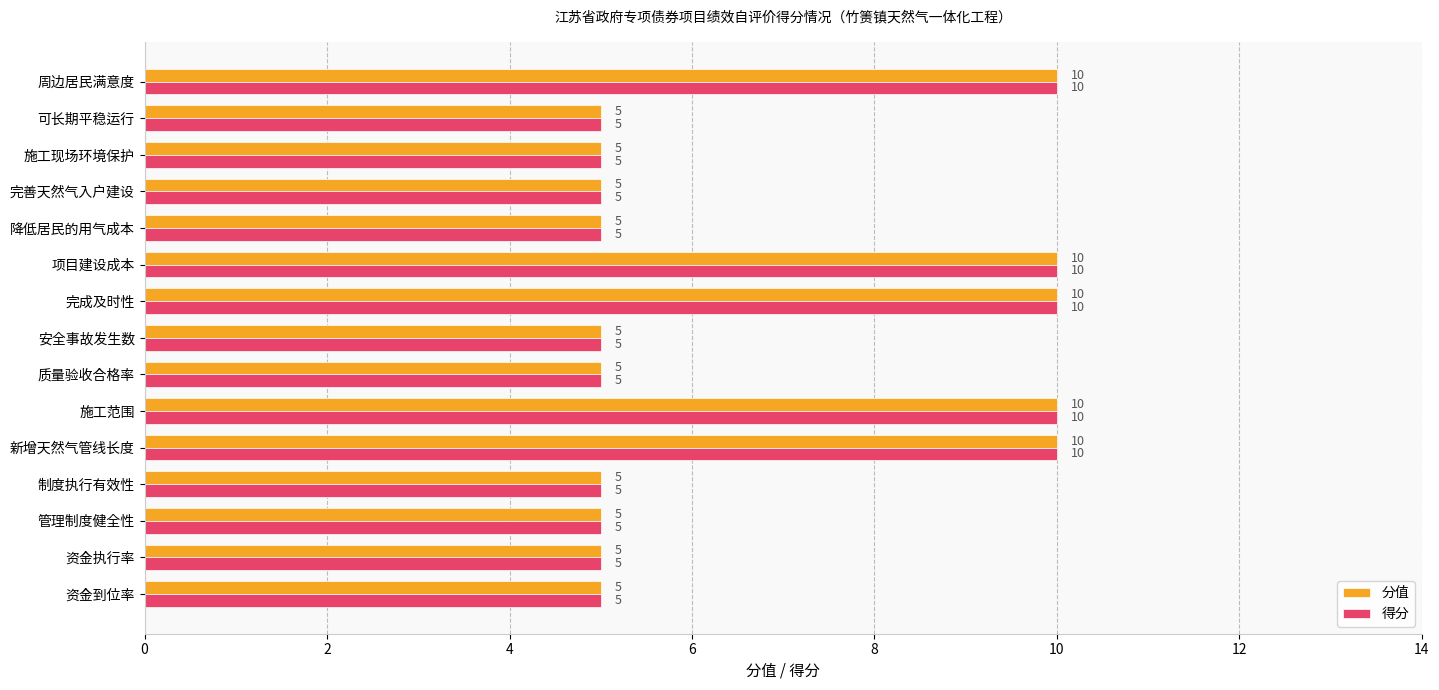

Is the value of 得分 at 项目建设成本 greater than the value of 分值 at 安全事故发生数?

Yes